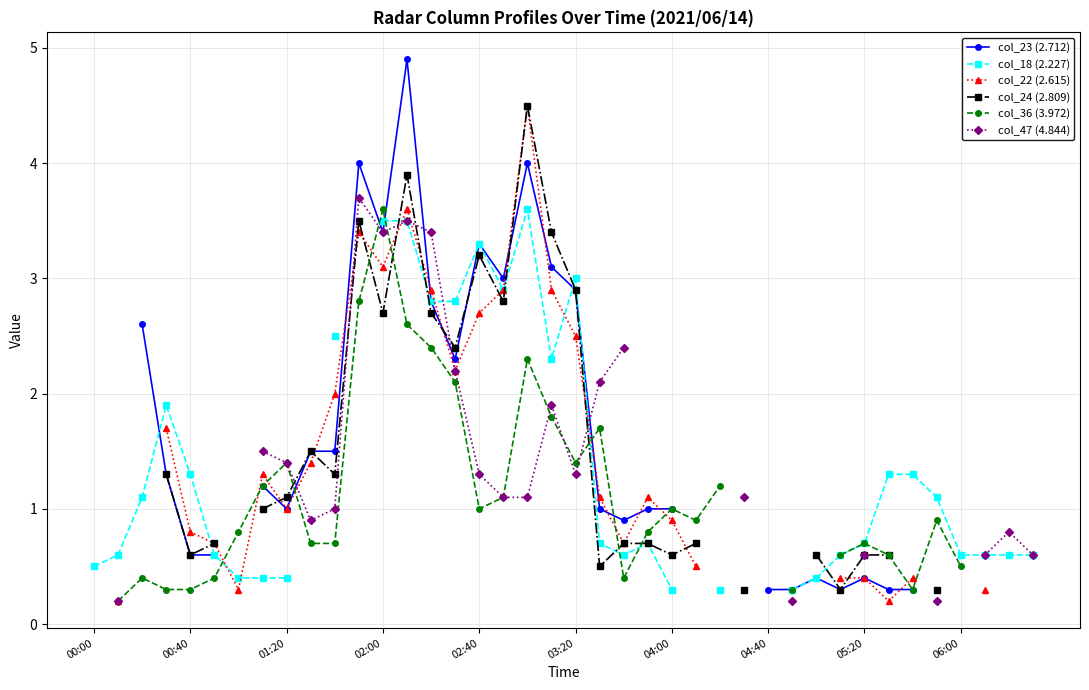

Is it true that col_47 (4.844) equals 1.3 at 03:20?

True